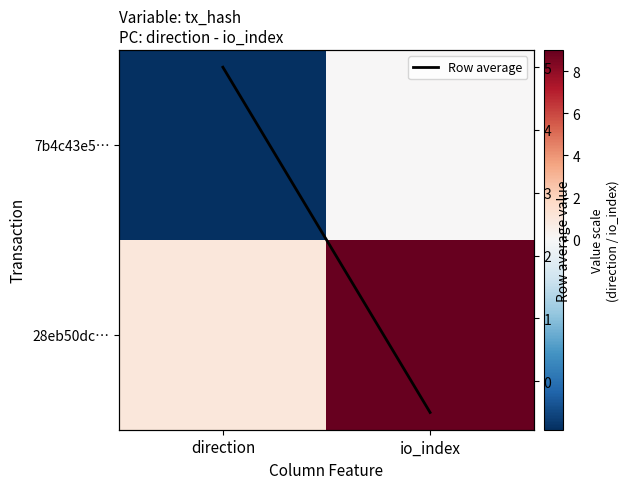

How many values in the Row average series are below 5?

1